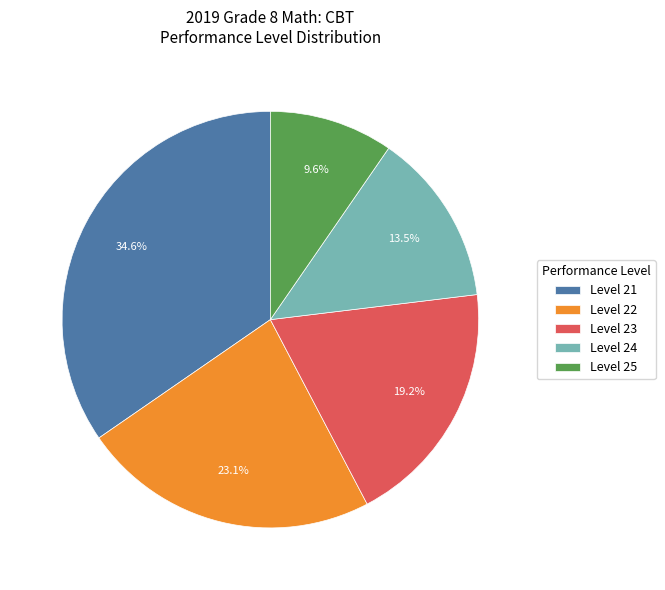

Combined, do Level 24 and Level 23 account for over 50%?

No